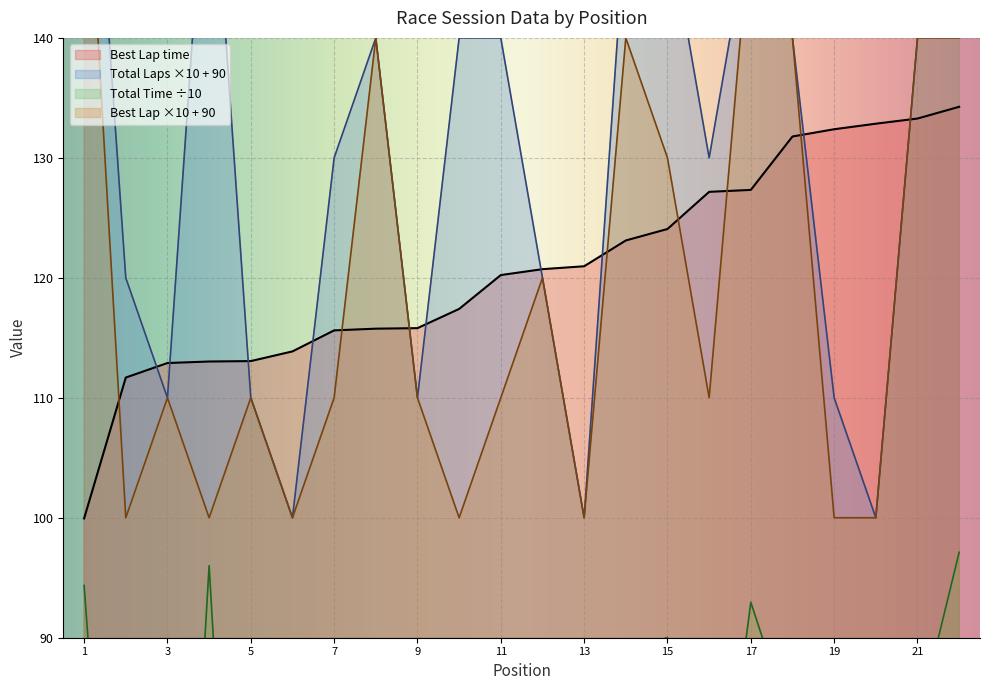

How many lines are shown in the chart?

4